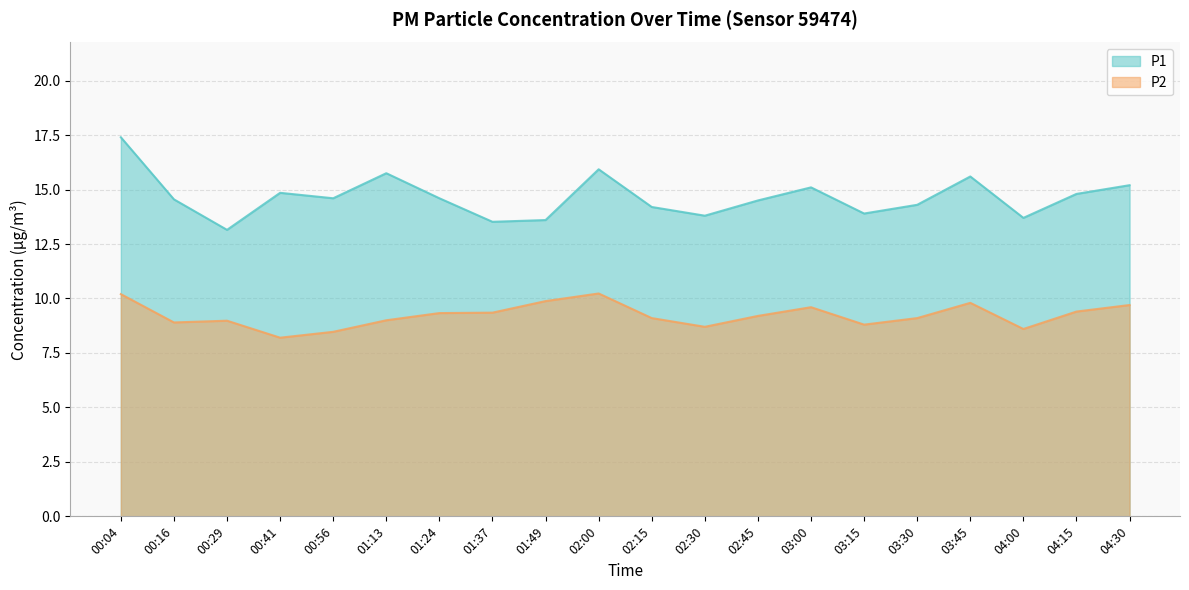

How many distinct data groups are displayed?

2